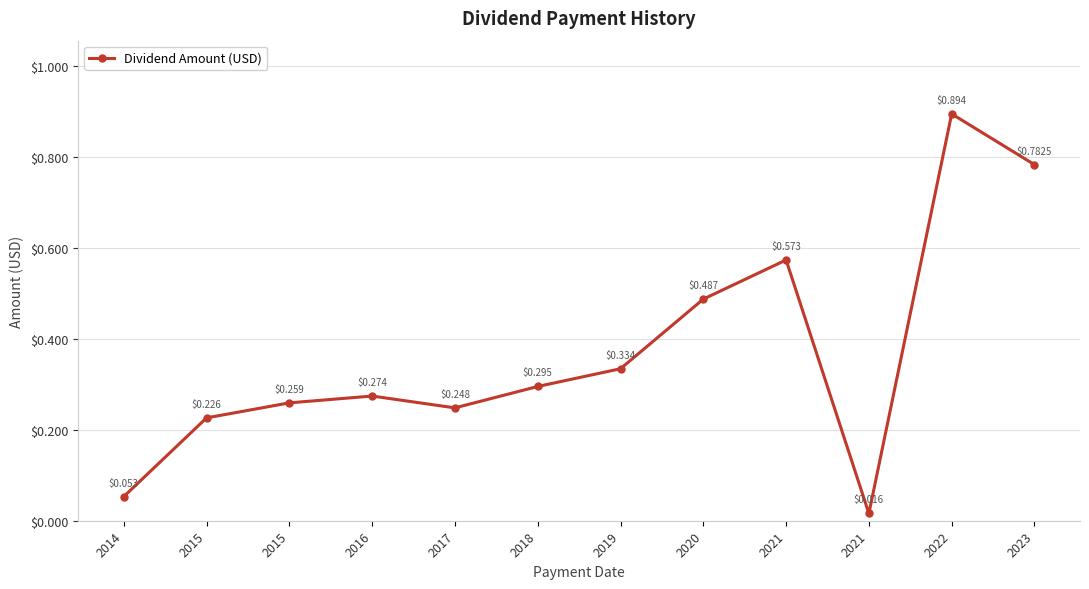

Does the chart have visible grid lines?

Yes